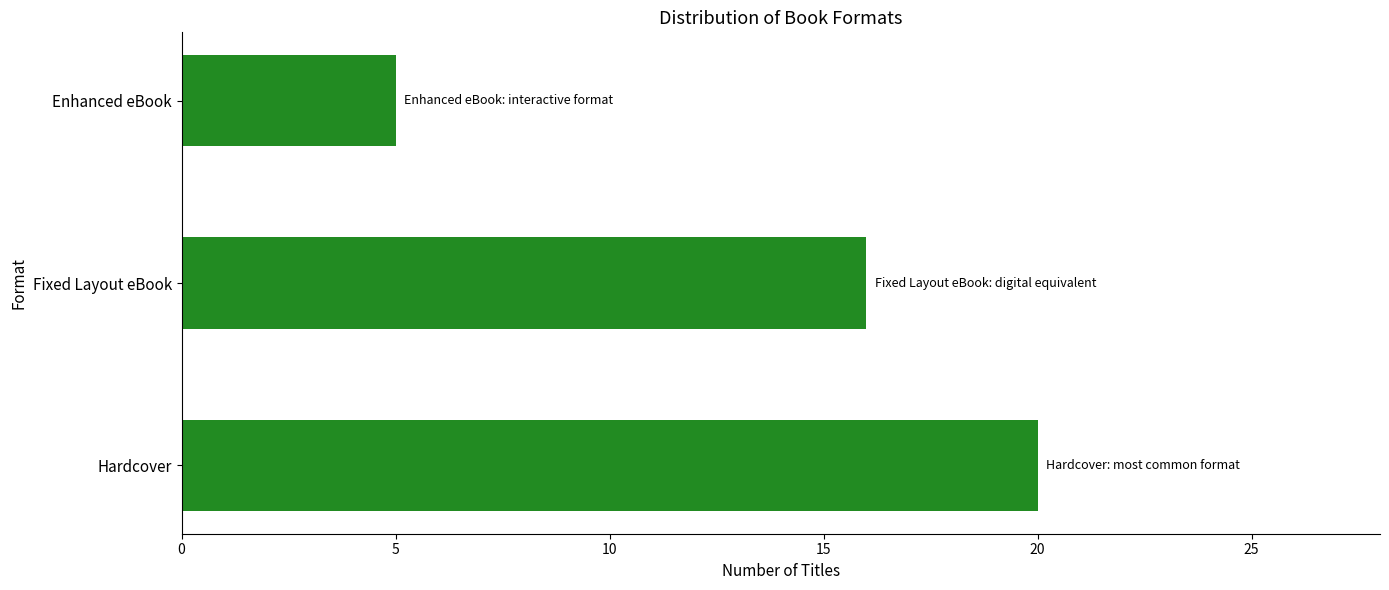

What is the difference between the second highest and minimum values?

11